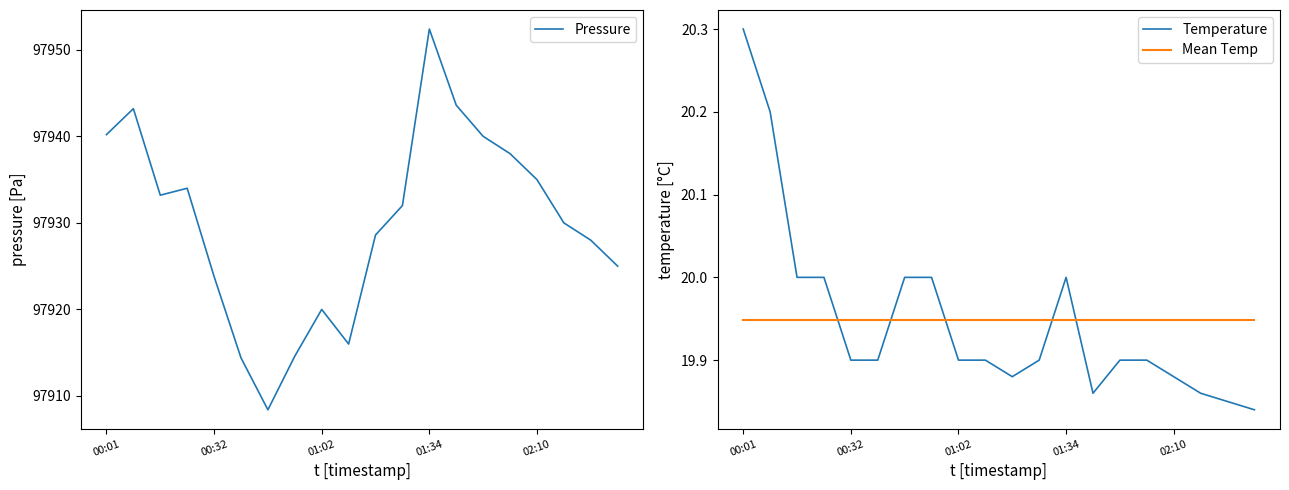

What is the spread (max minus min) of values at 10?

97908.7